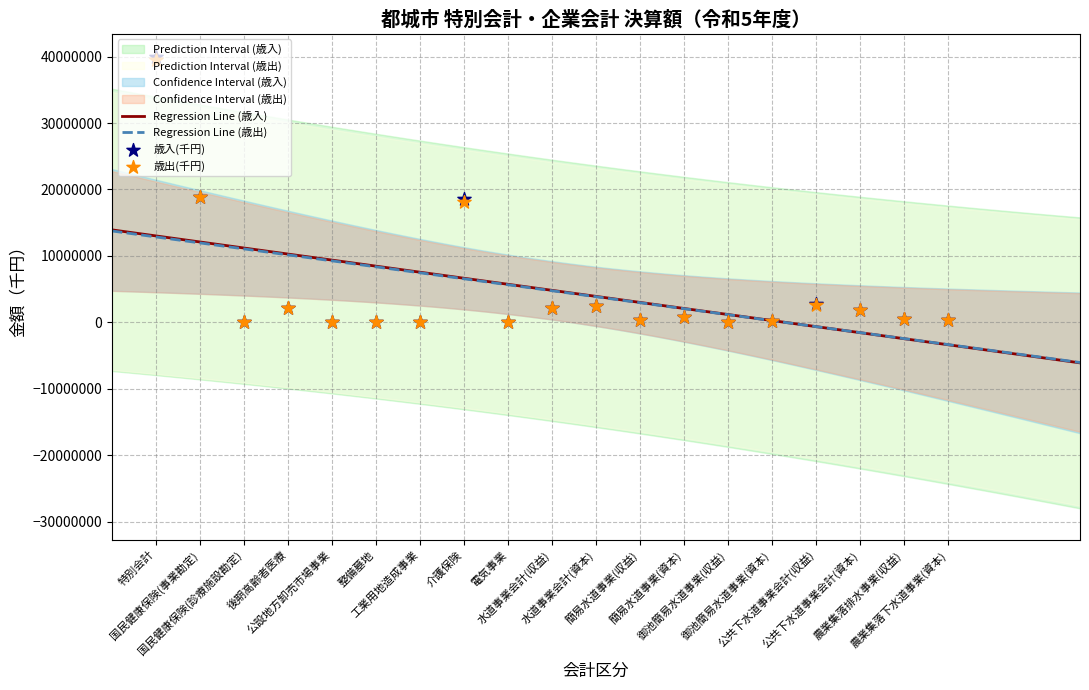

Which series contains the lowest Y value?

歳入(千円)